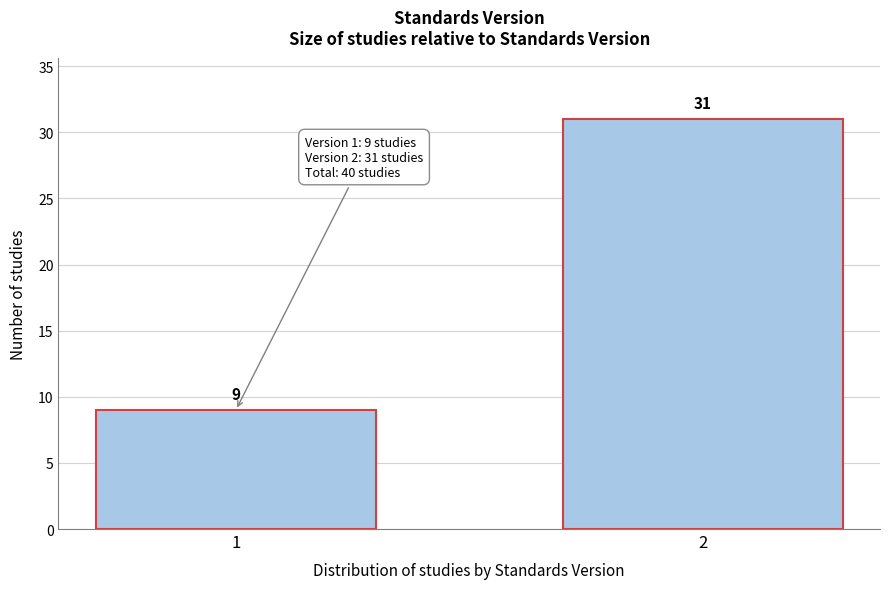

Reading right to left, transcribe all the data shown in this chart.

31	9